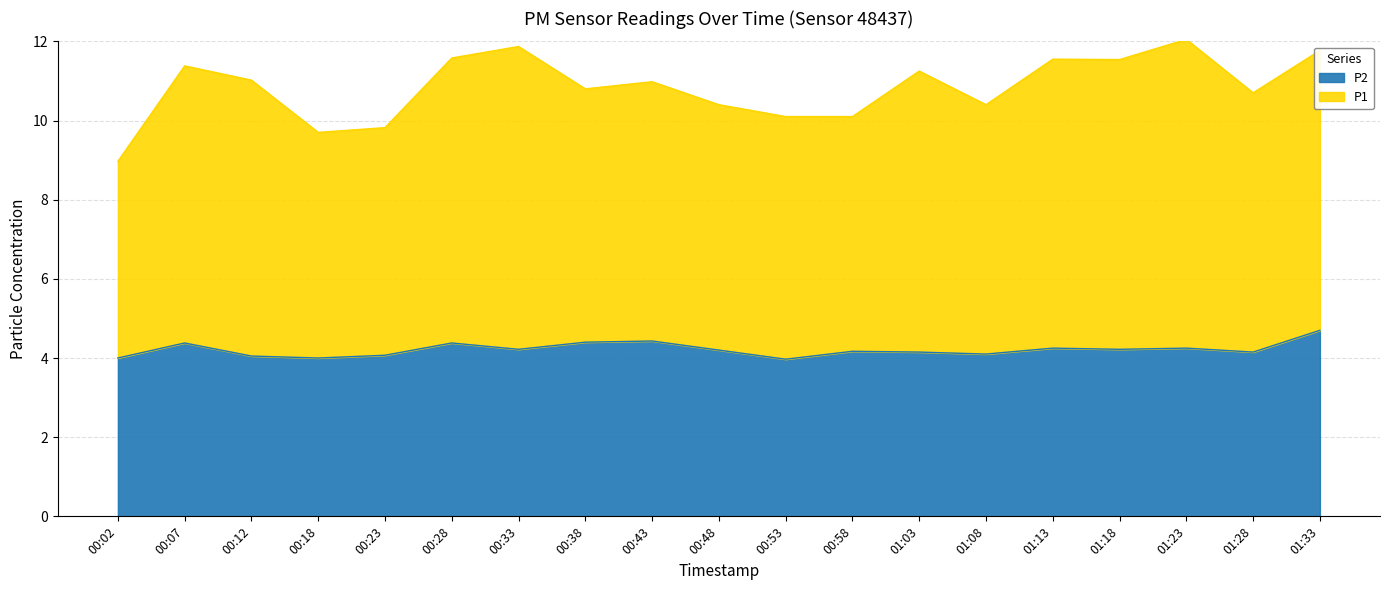

Which has a higher value, 01:33 or 00:28?

01:33